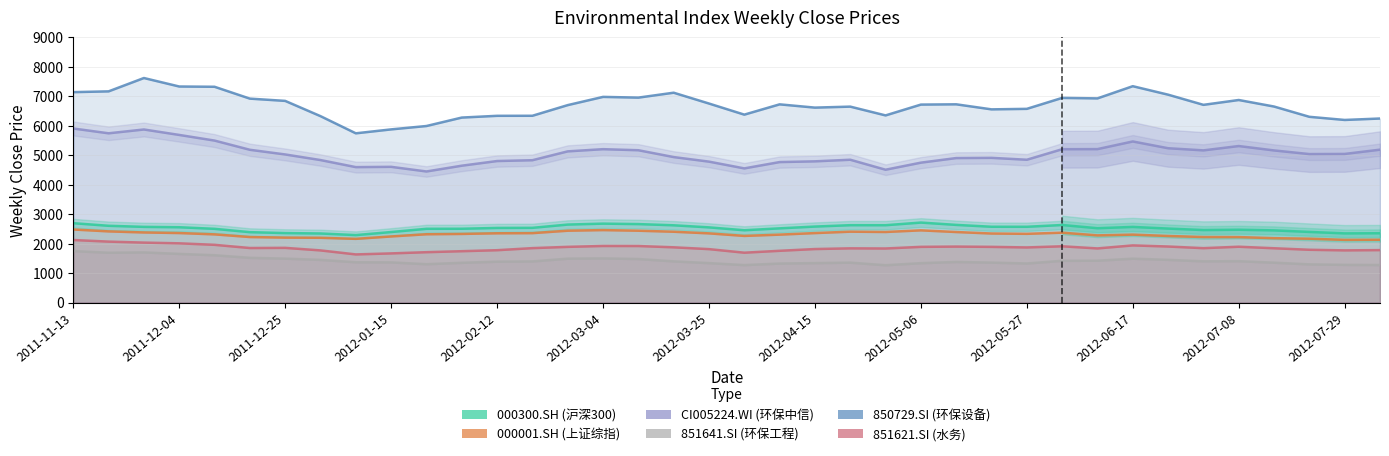

Which series has the largest total across all categories?

850729.SI